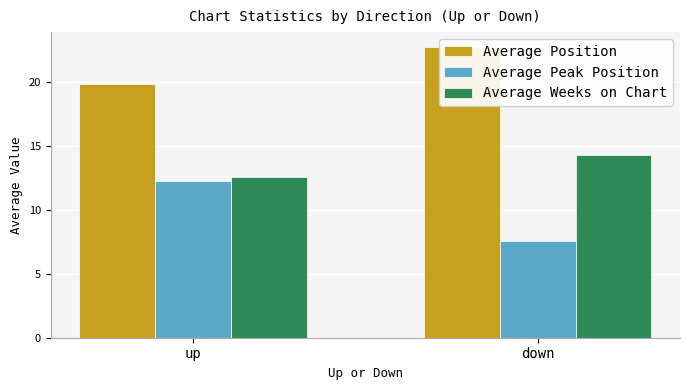

Does the chart contain stacked bars?

No